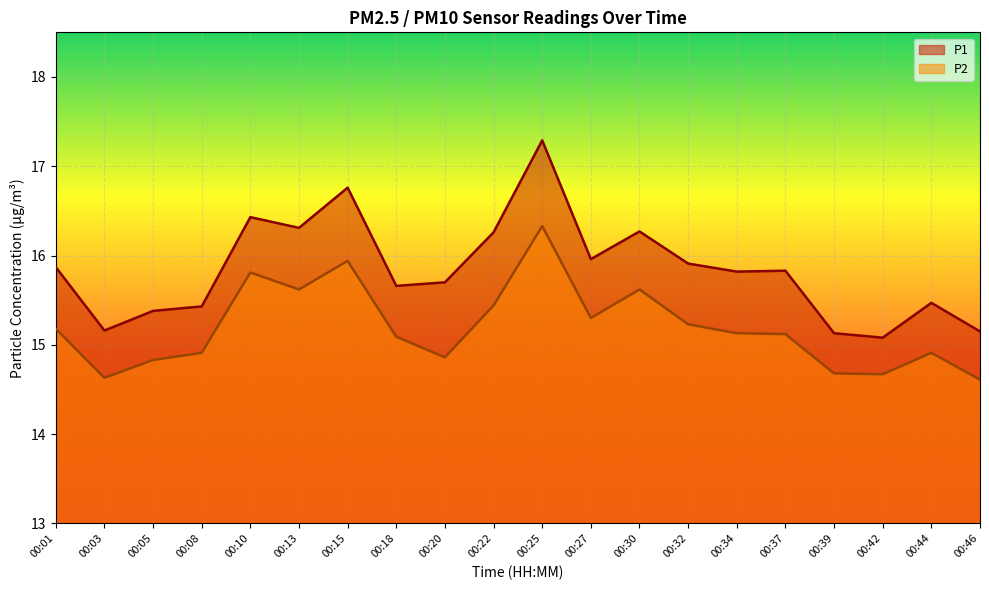

What are all the series names shown in the legend?

P1, P2